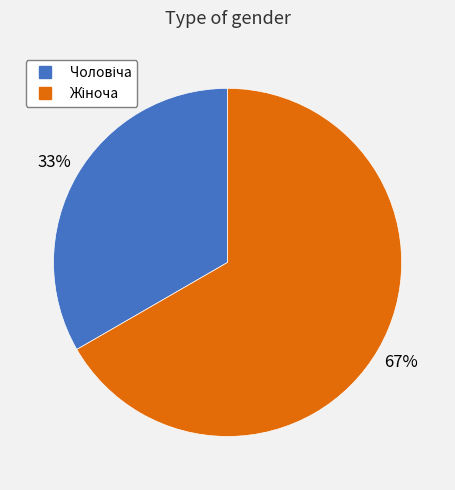

Does any single category account for the majority?

Yes